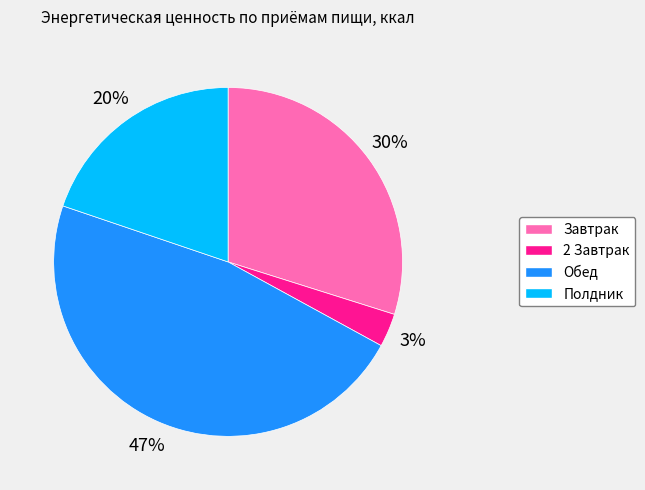

What percentage is the Завтрак slice, to the nearest percent?

30%